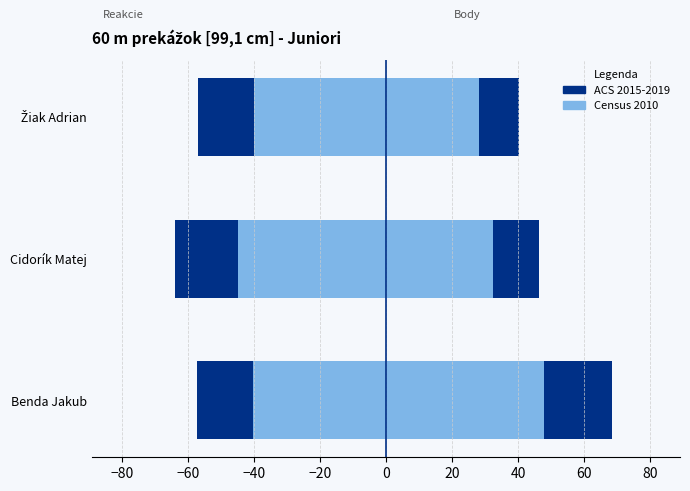

Rank the series at Cidorík Matej from lowest to highest value.

Reakcie (ACS 2015-2019), Reakcie (Census 2010), Body (Census 2010), Body (ACS 2015-2019)